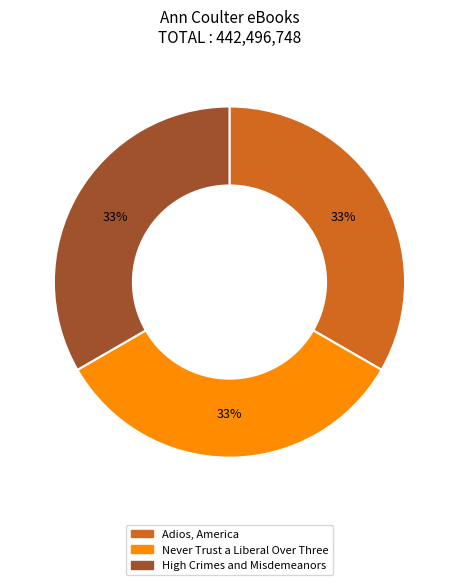

Approximately how many times larger is the value at Never Trust a Liberal Over Three compared to High Crimes and Misdemeanors?

1.0